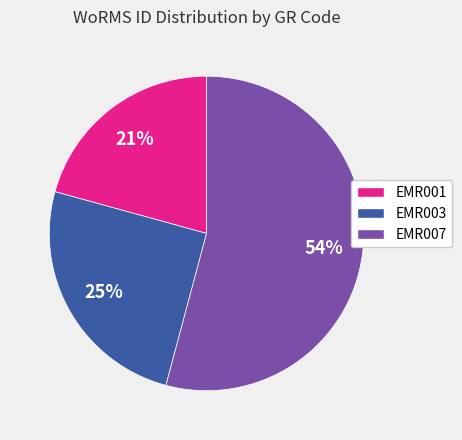

Count the number of slices in the pie.

3